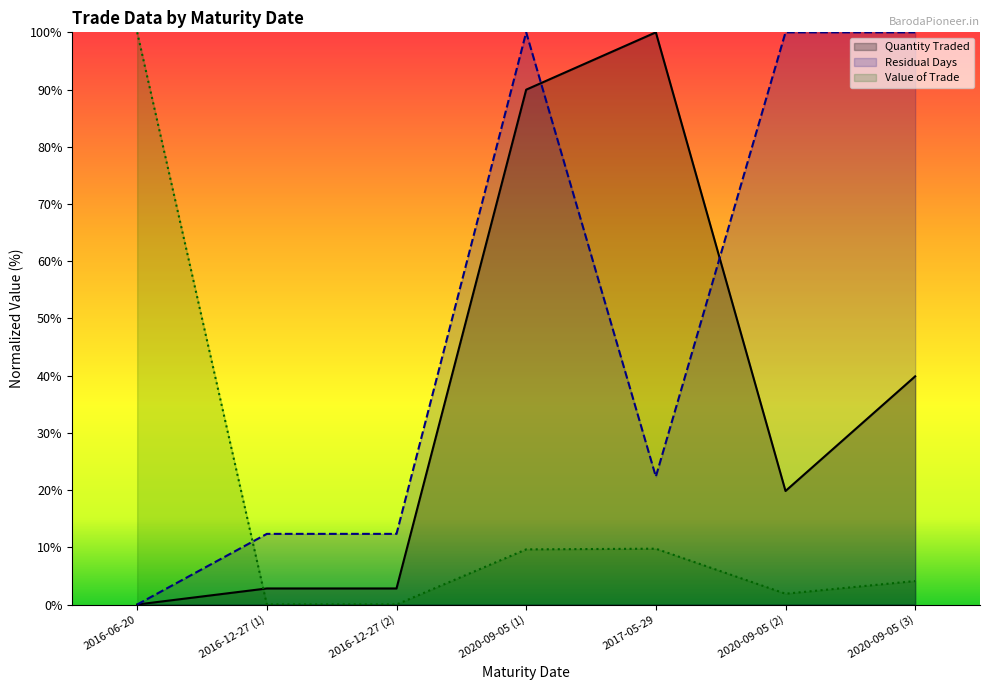

What is the difference between the highest and lowest values at 2020-09-05 (3)?

95.9